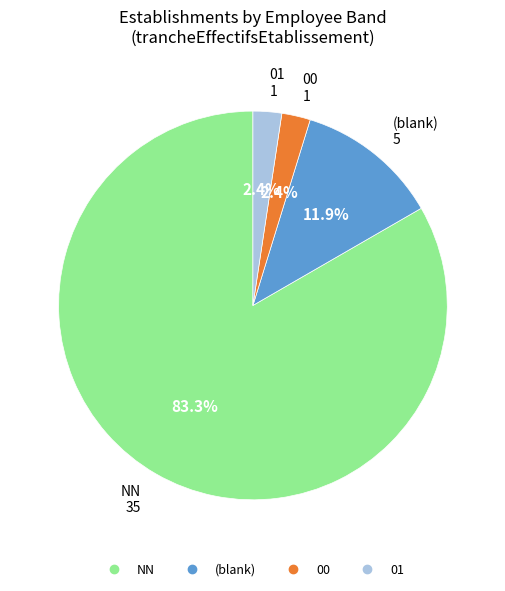

Count the number of slices in the pie.

4